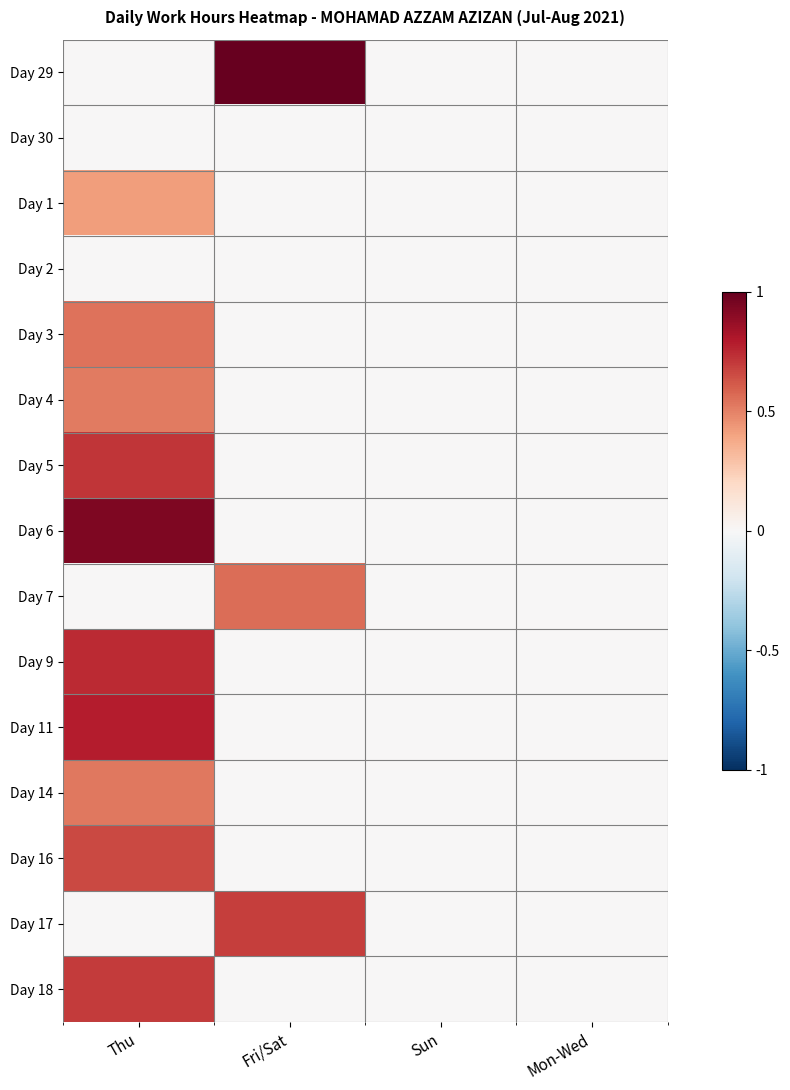

At Thu, list the series in order from smallest to largest.

Day 29, Day 30, Day 2, Day 7, Day 17, Day 1, Day 4, Day 14, Day 3, Day 16, Day 18, Day 5, Day 9, Day 11, Day 6